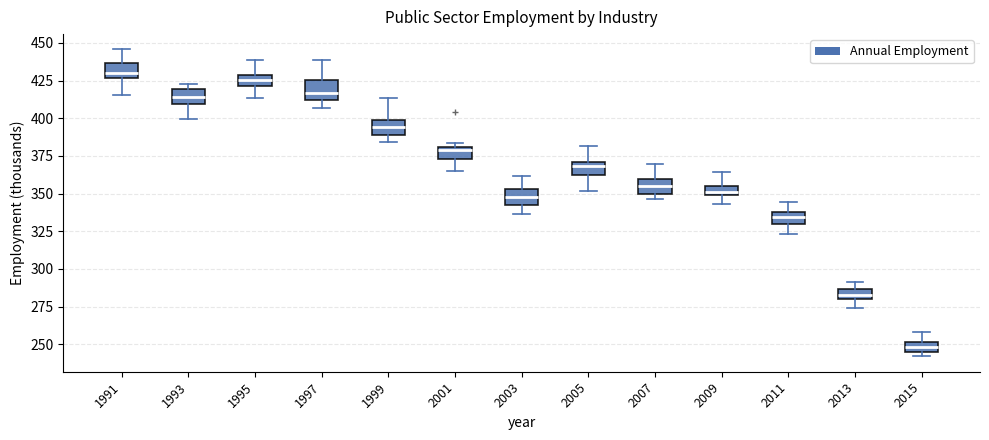

Where does the lower whisker of the box at x = 1991 end on the y-axis? The values are not printed on the chart, so give them approximately, as read against the axis.

415